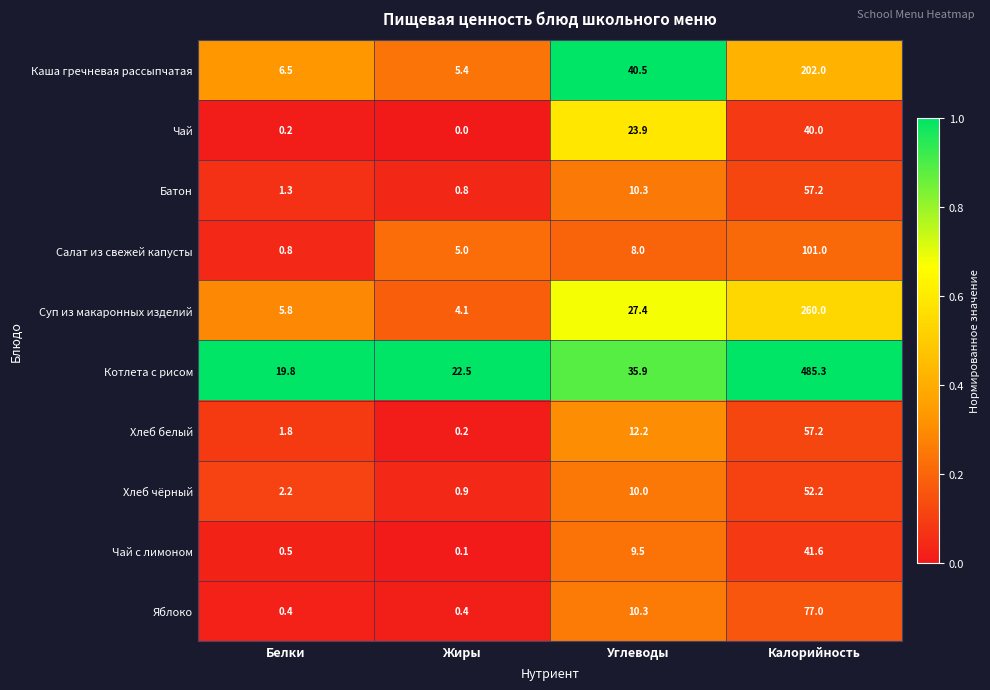

What is the approximate value of Хлеб чёрный at Жиры?

0.9